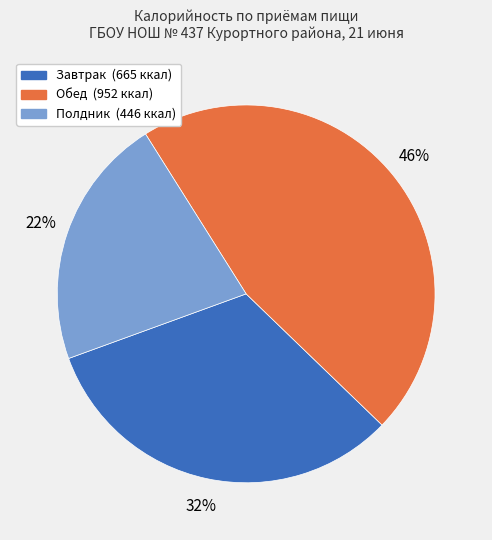

To the nearest percent, what is the average slice percentage?

33%